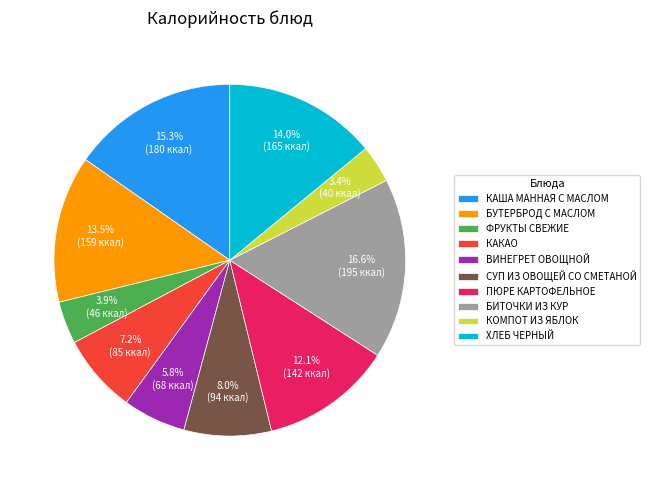

The КАША МАННАЯ С МАСЛОМ slice represents 9% of the pie. True or false?

False